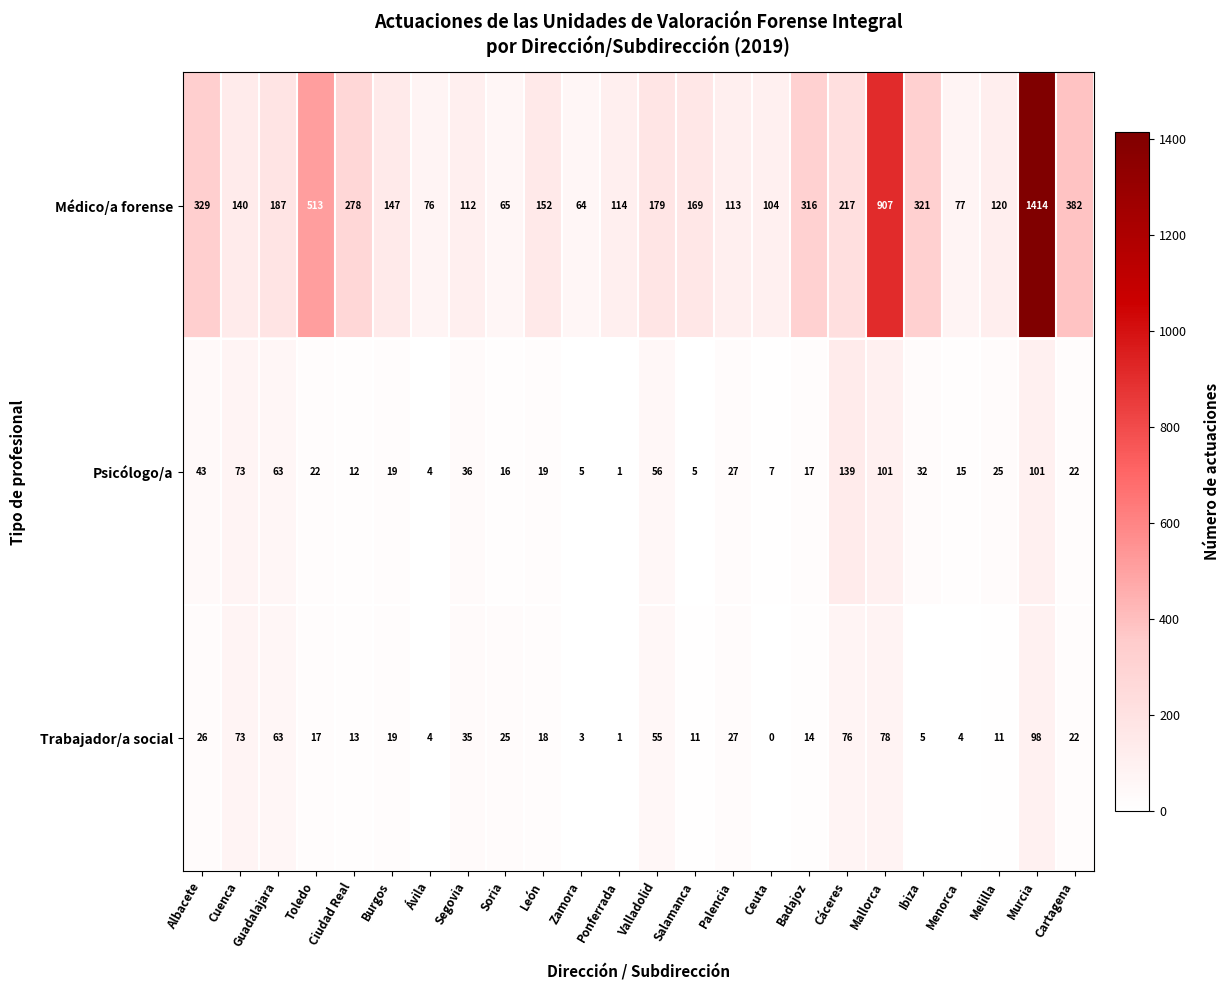

What value does the Psicólogo/a series have at Salamanca?

5